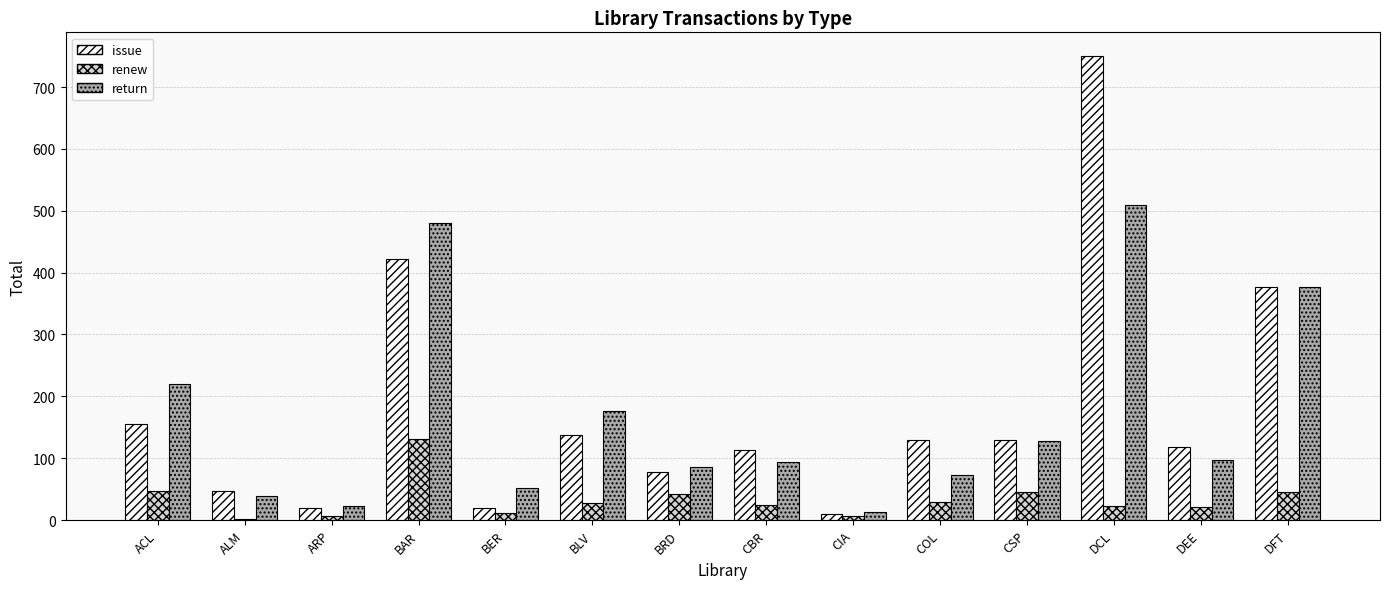

What is the difference between the renew values at BER and ALM?

10